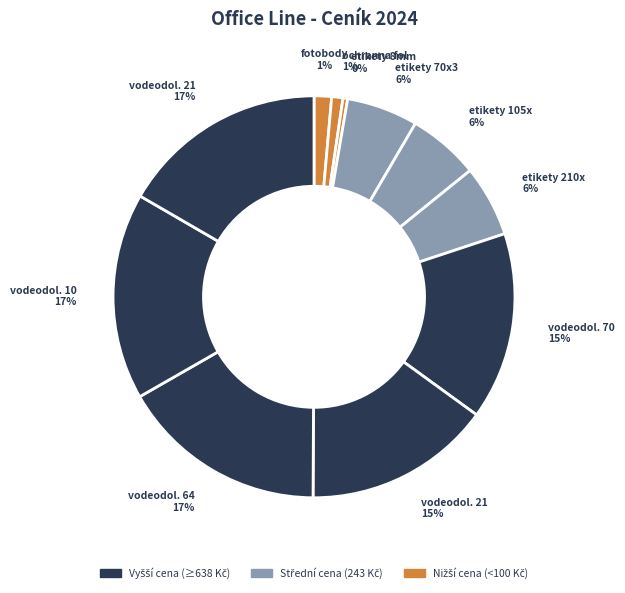

Count the number of slices in the pie.

11